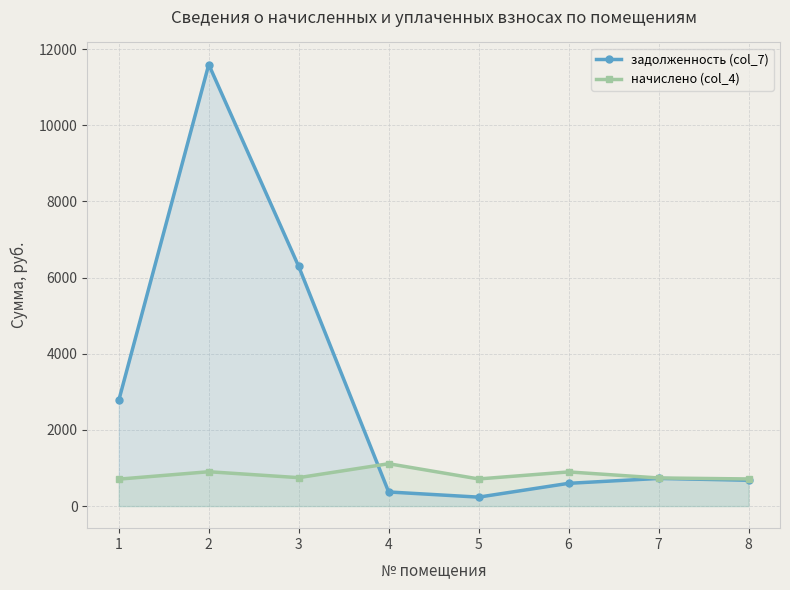

How many lines are shown in the chart?

2